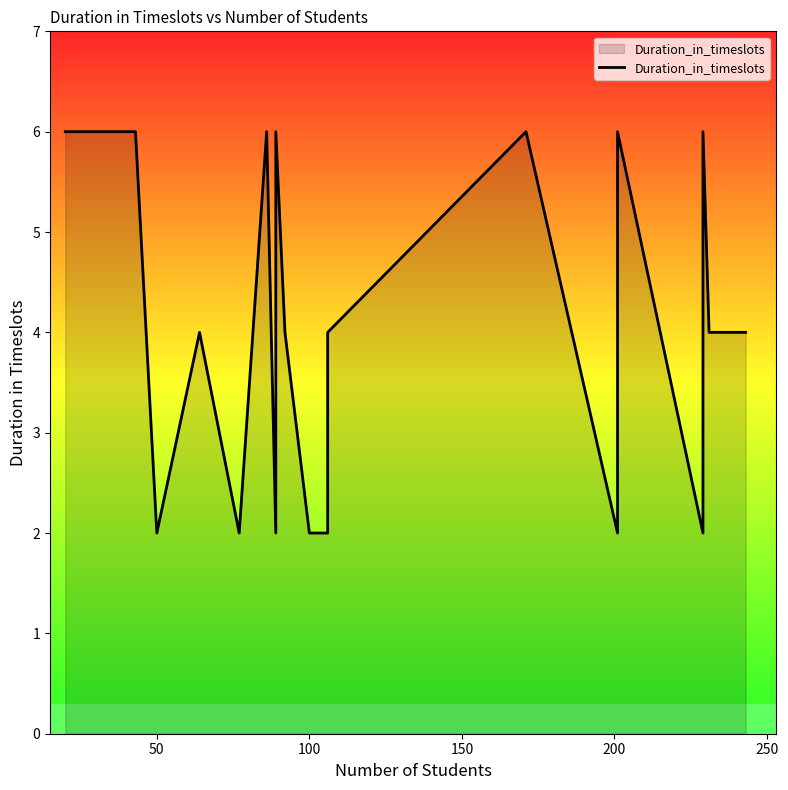

What is the smallest value displayed?

2